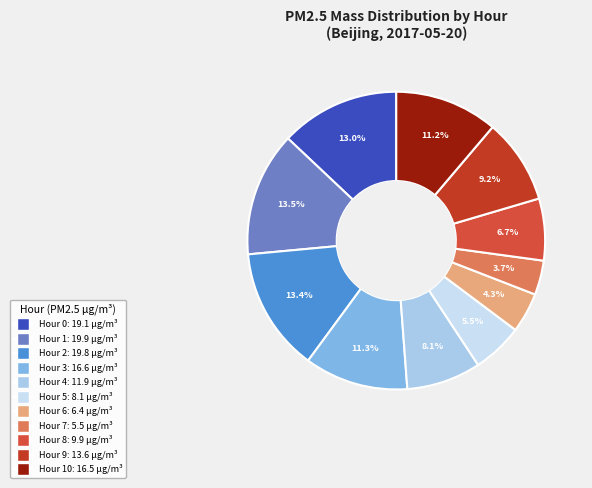

How many segments does this pie chart have?

11